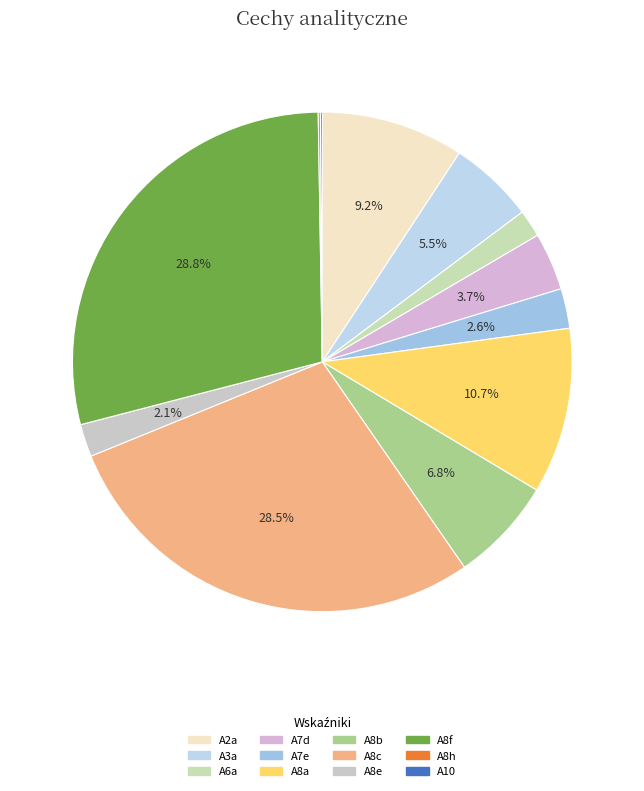

The A3a slice represents 6% of the pie. True or false?

True